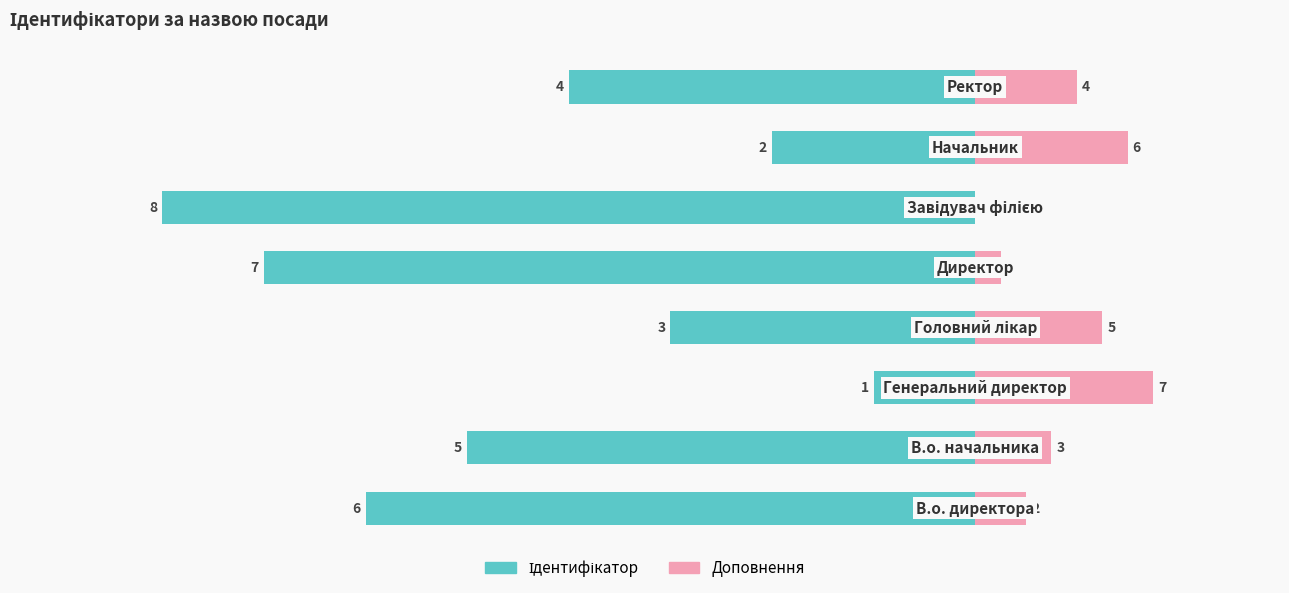

Which series has the widest spread of values?

Ідентифікатор